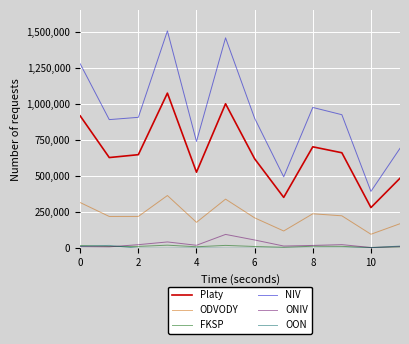

What are all the series names shown in the legend?

Platy, ODVODY, FKSP, NIV, ONIV, OON